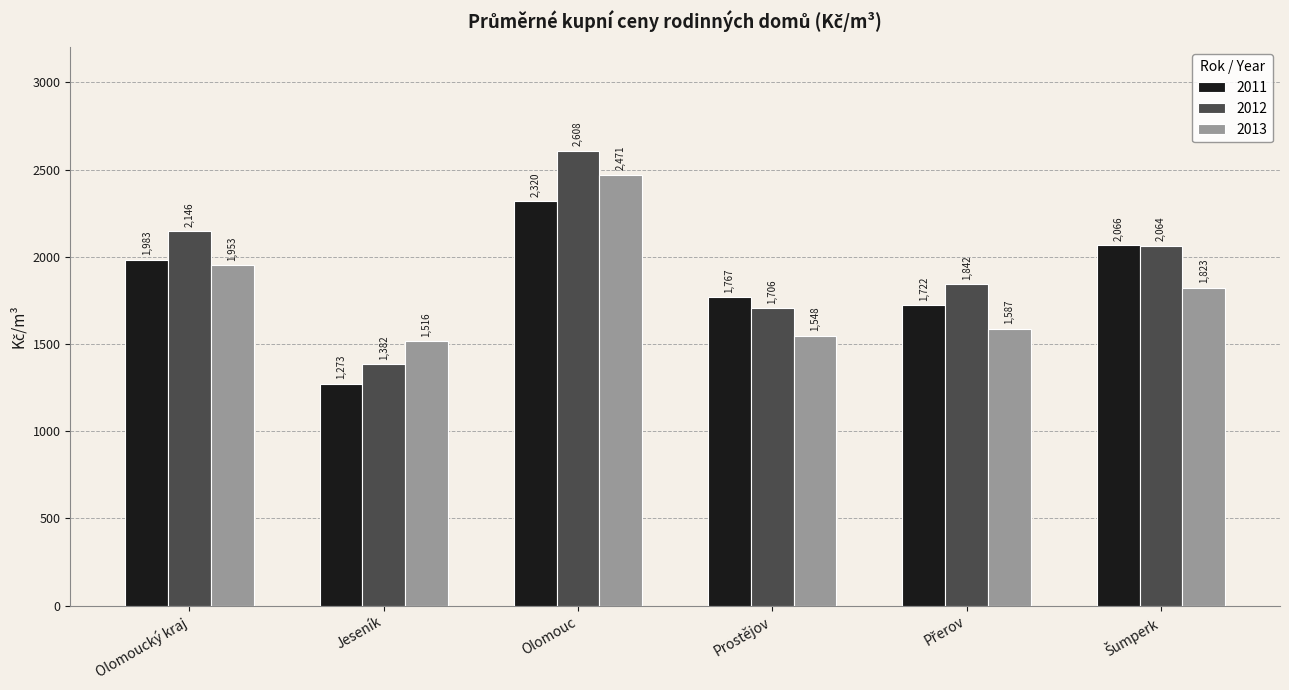

Reading left to right, what are all the values shown in this chart?

2011: 1983	1273	2320	1767	1722	2066
2012: 2146	1382	2608	1706	1842	2064
2013: 1953	1516	2471	1548	1587	1823